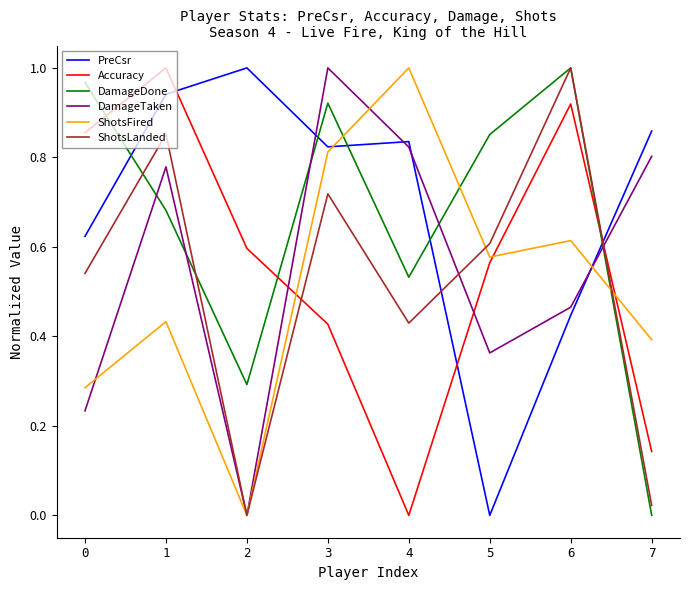

In ShotsFired, how many points are higher than both neighbors (excluding endpoints)?

3